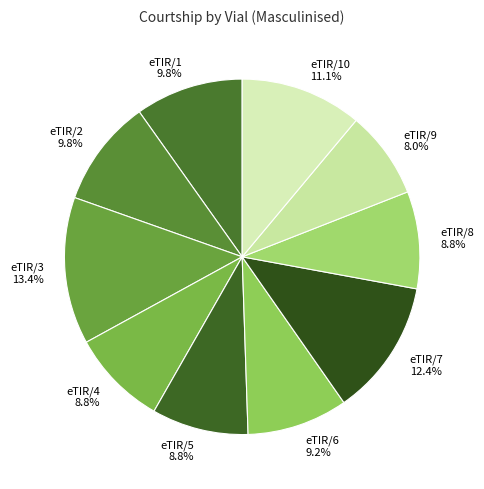

Is there any slice that represents more than half of the pie?

No